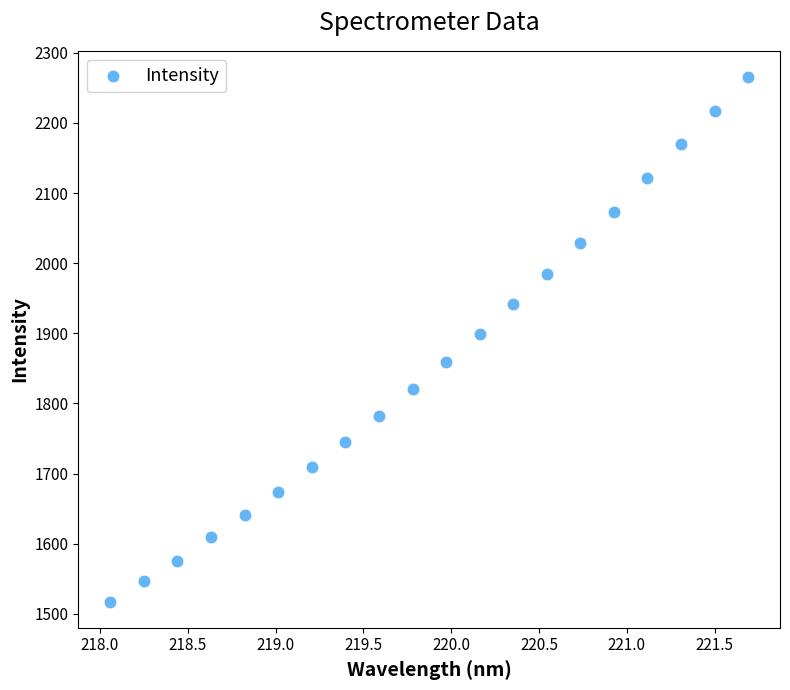

What Y value in the scatter plot is closest to 1891?

1899.6